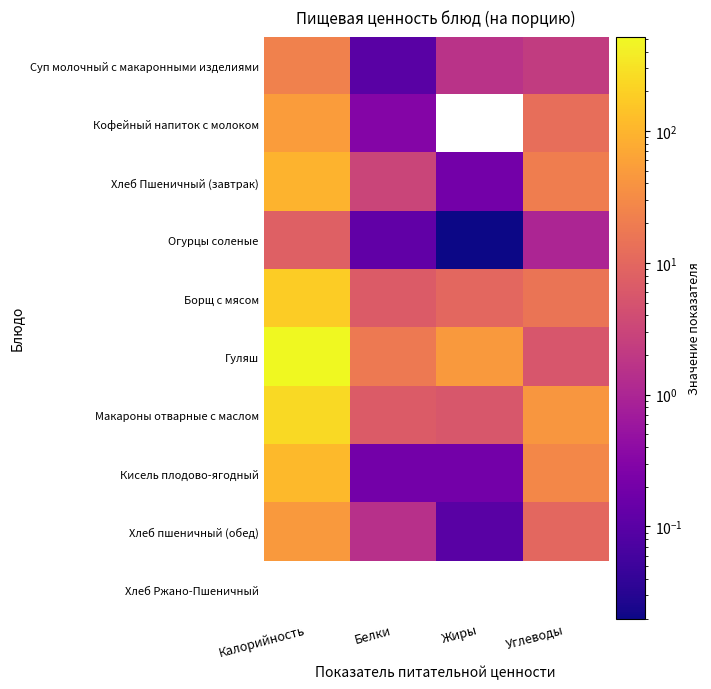

Which series has the largest total across all categories?

Гуляш